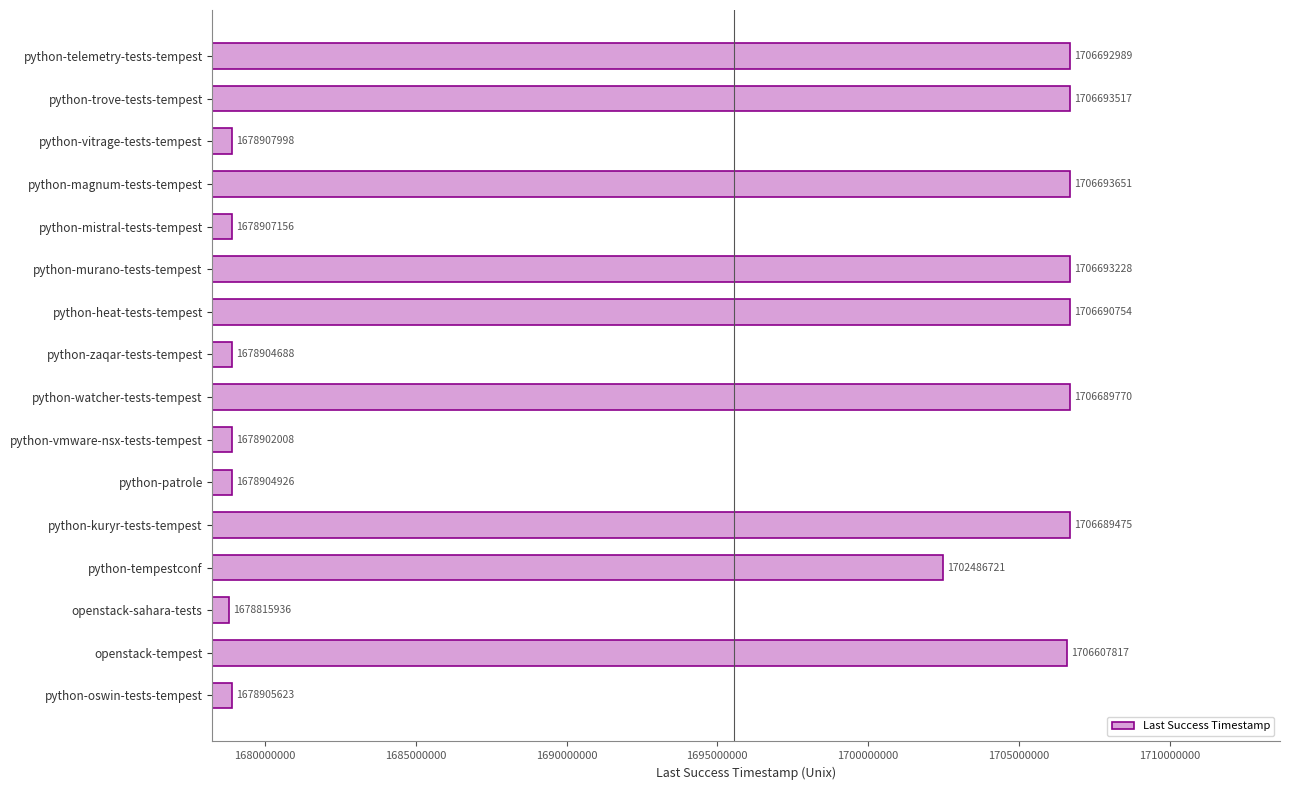

Between openstack-tempest and python-murano-tests-tempest, which is larger?

python-murano-tests-tempest